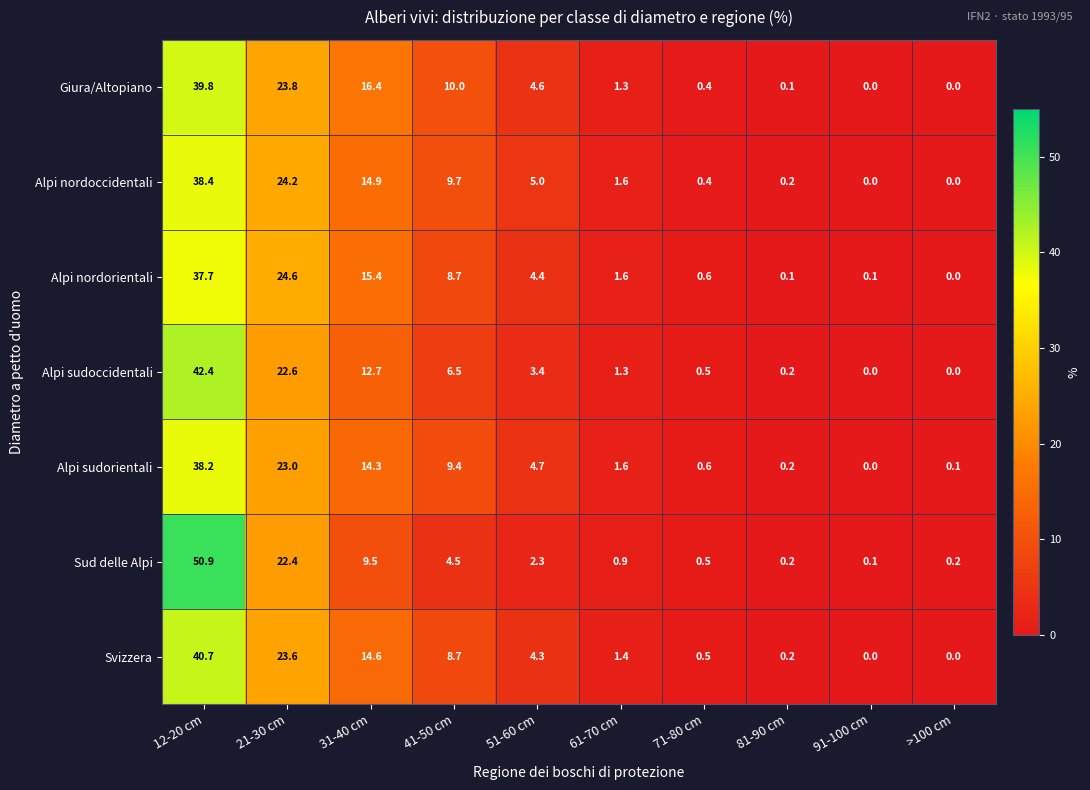

The value of Alpi sudorientali at 12-20 cm is 38.2. True or false?

True